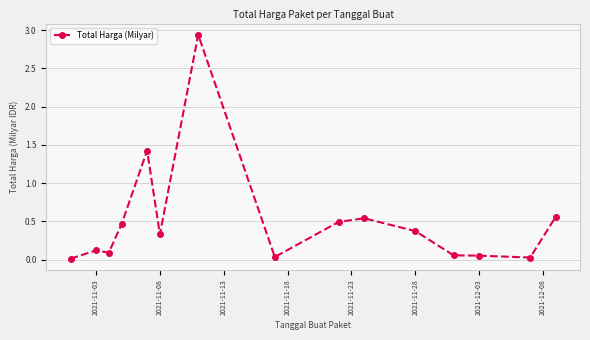

What is the difference between the second highest and minimum values?

1.4